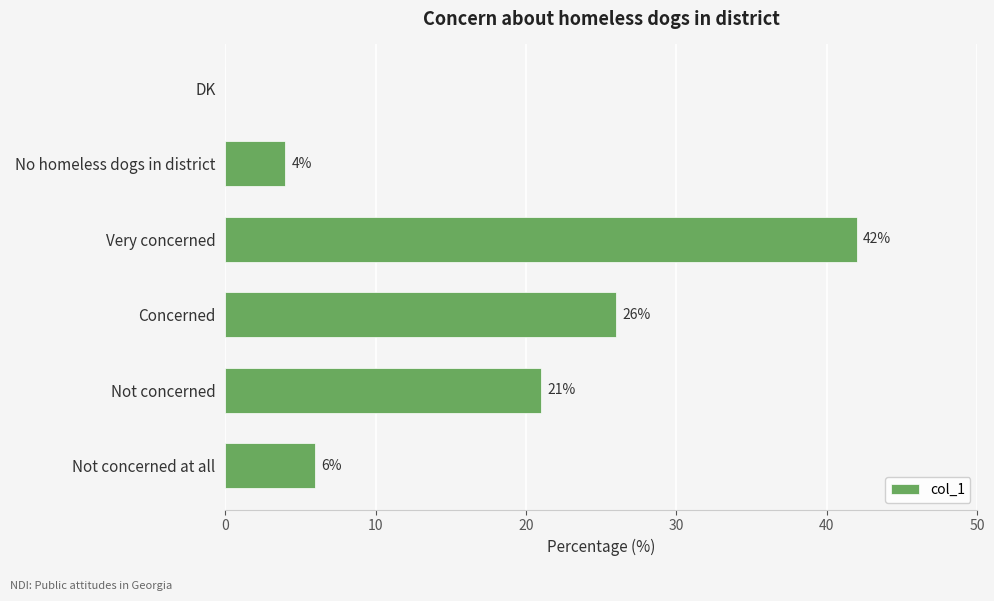

Read the value at Very concerned, to the nearest 10.

40